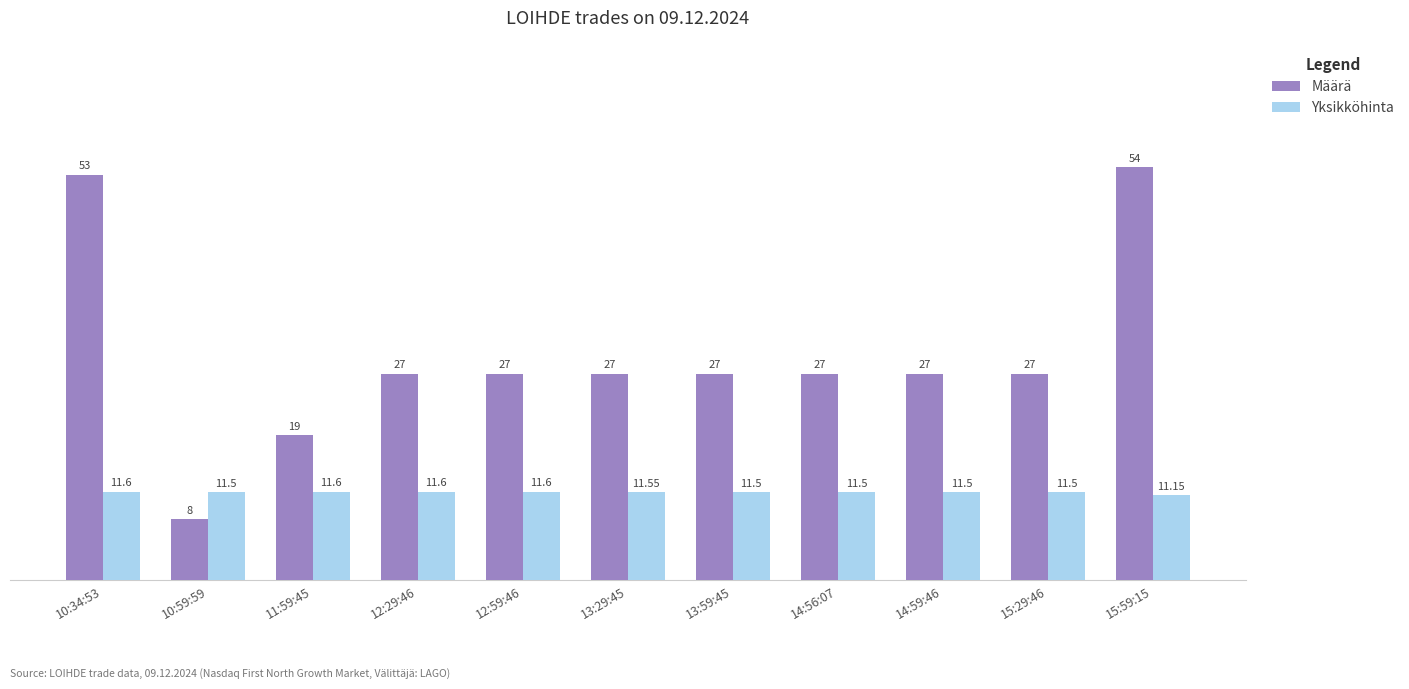

At which category is the sum across all series the highest?

15:59:15